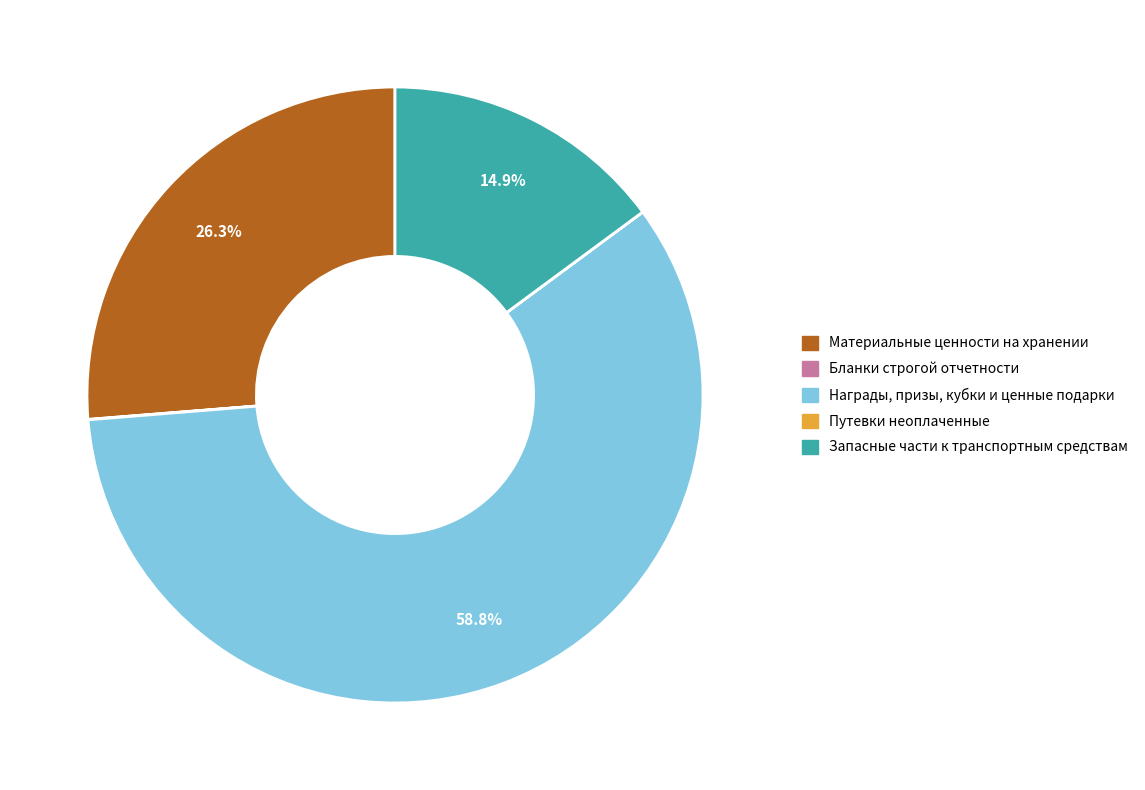

Is Награды, призы, кубки и ценные подарки the majority of the pie?

Yes